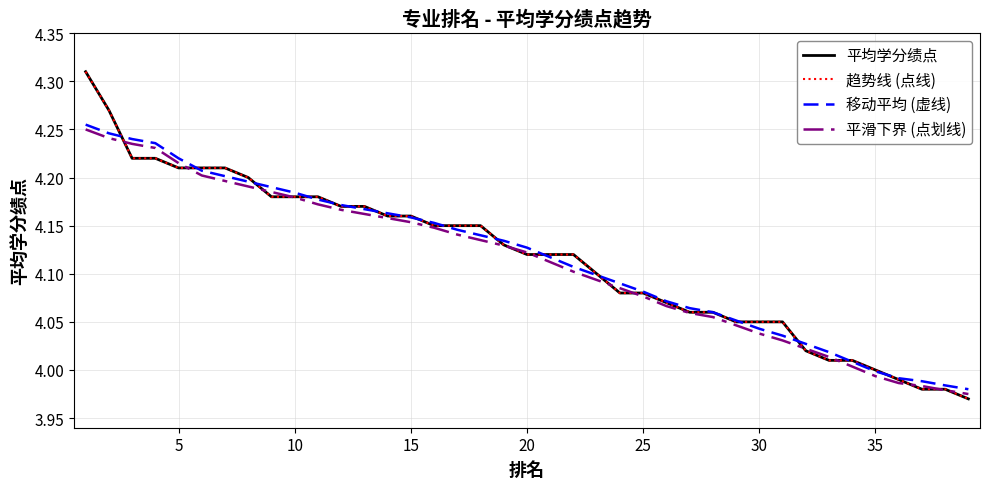

What is the minimum value shown in the chart?

4.0